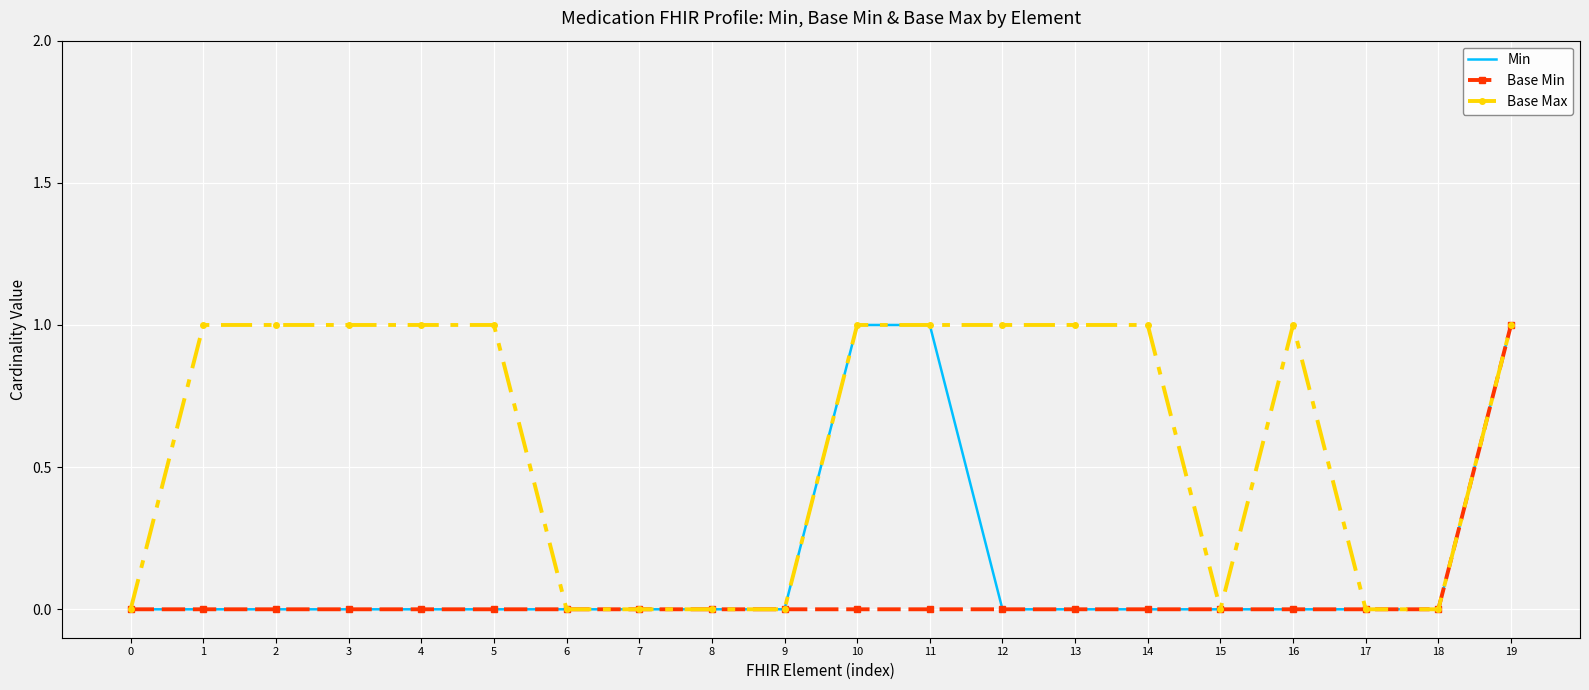

Which series has the largest total across all categories?

Base Max